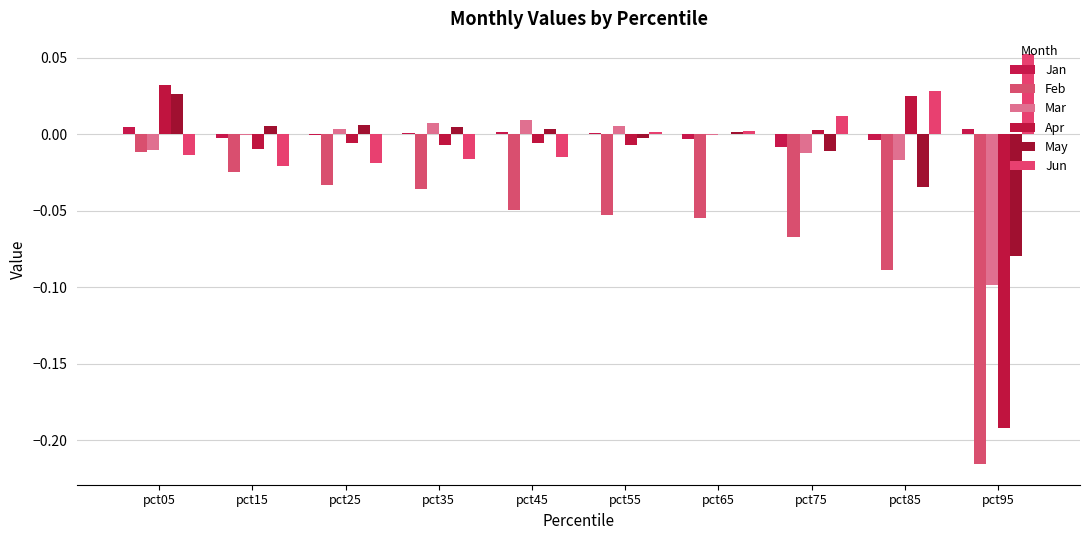

At which category does the chart reach its peak across all series?

pct95